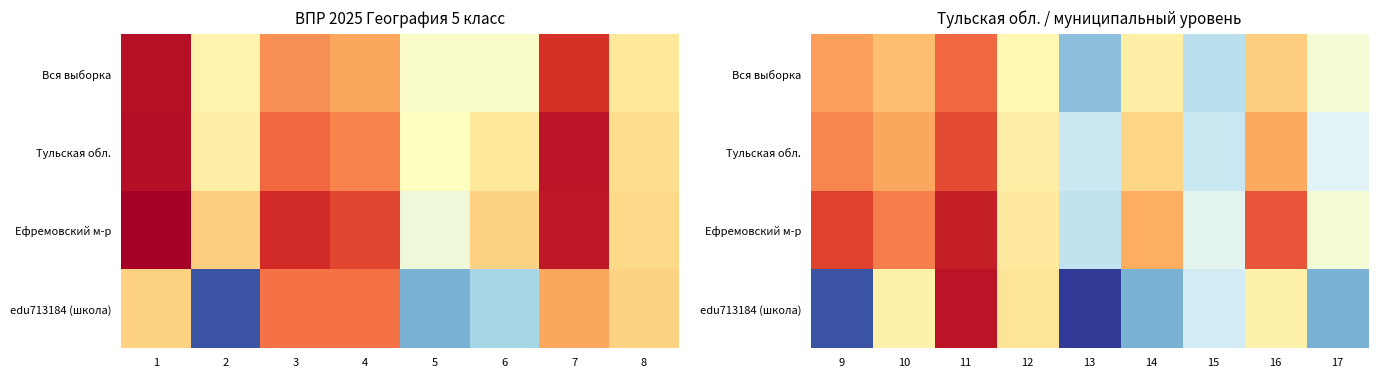

Which series has the largest total across all categories?

Ефремовский м-р